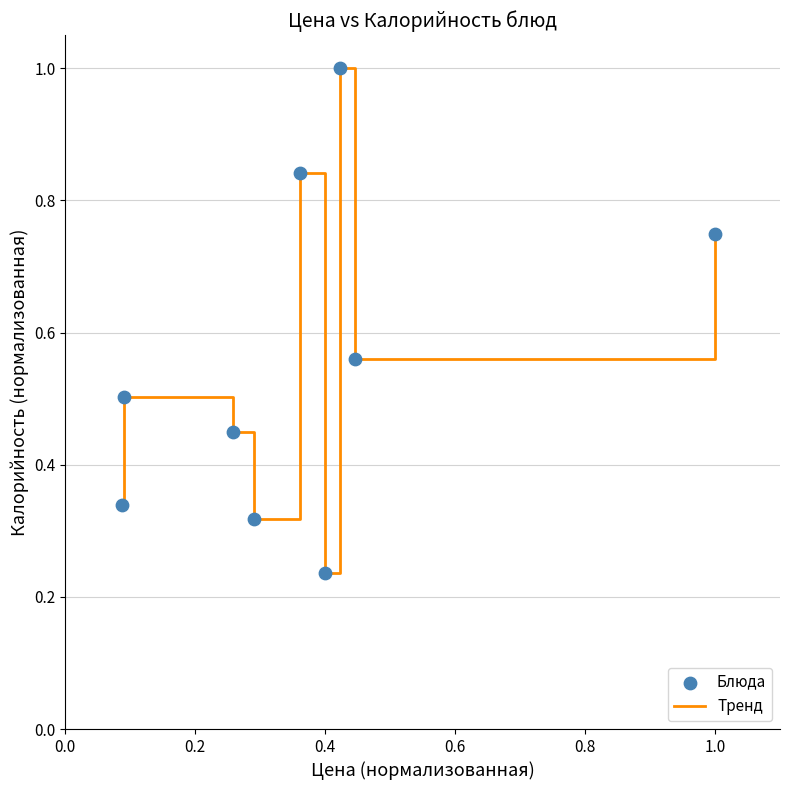

What is the greatest value displayed?

1.0